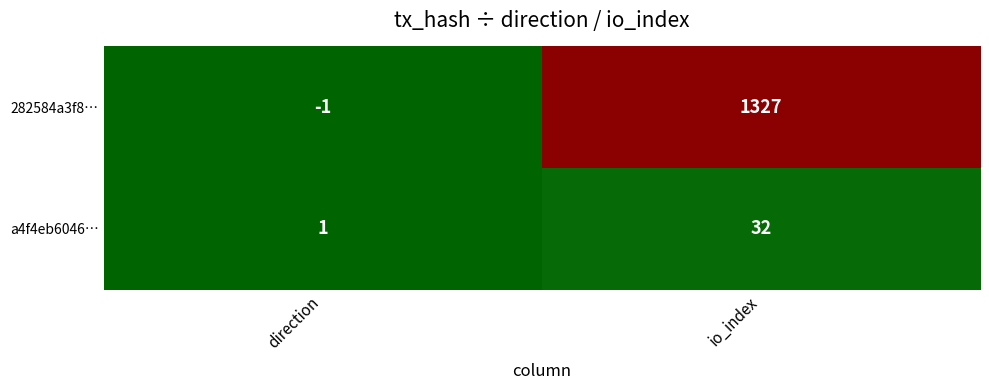

Rank the series at io_index from highest to lowest value.

282584a3f8…, a4f4eb6046…